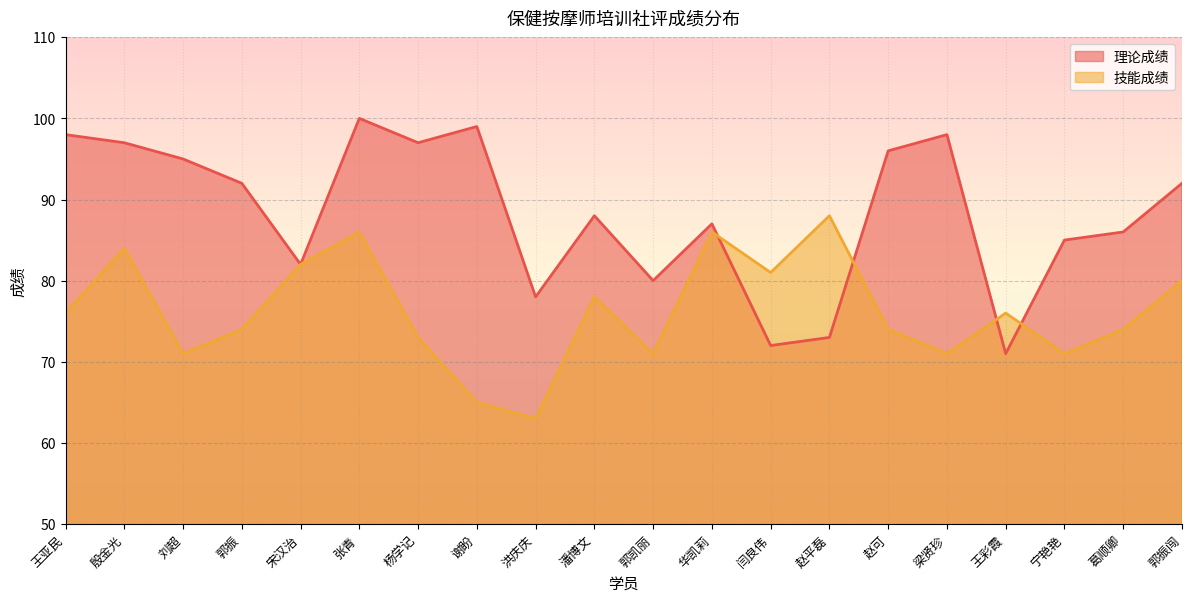

Does the chart have visible grid lines?

Yes